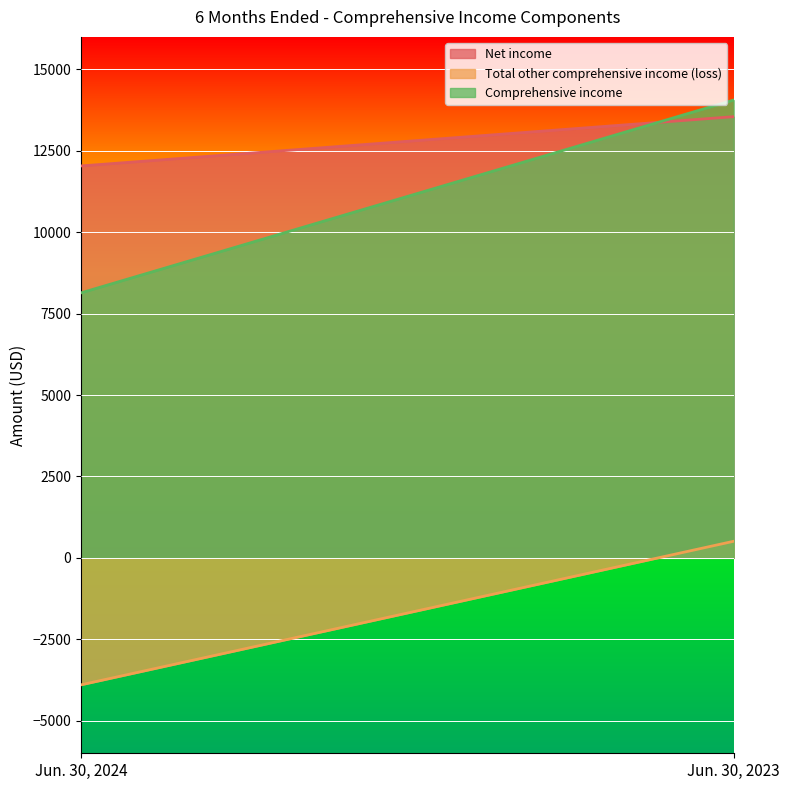

The value of Total other comprehensive income (loss) at Jun. 30, 2023 is 511. True or false?

True